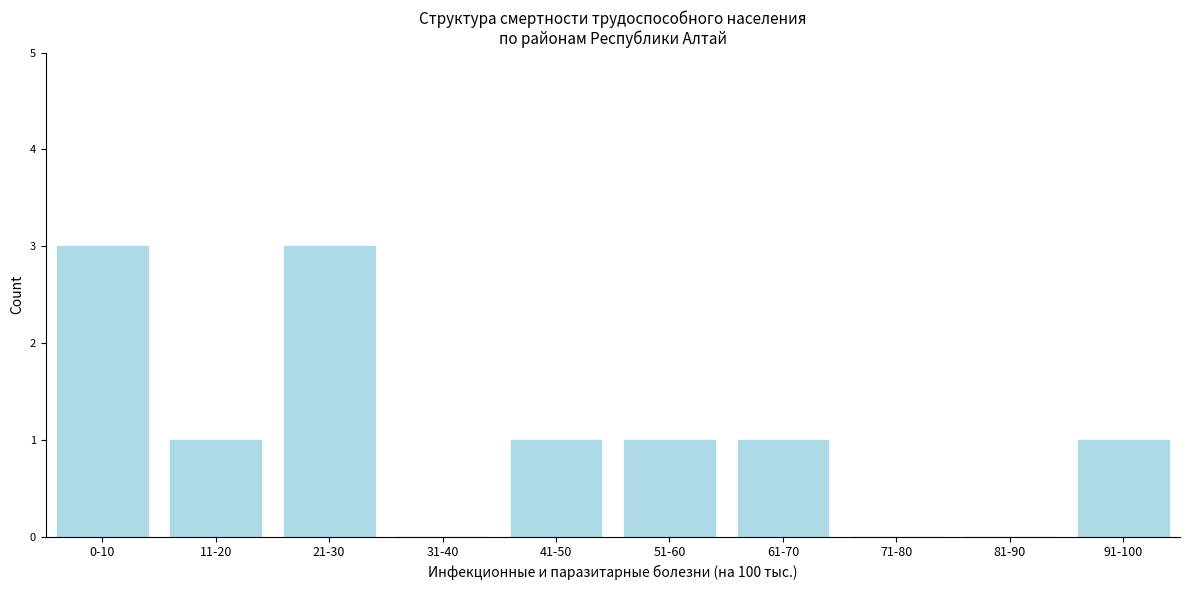

Reading right to left, extract all data points from this chart.

91-100=1	81-90=0	71-80=0	61-70=1	51-60=1	41-50=1	31-40=0	21-30=3	11-20=1	0-10=3